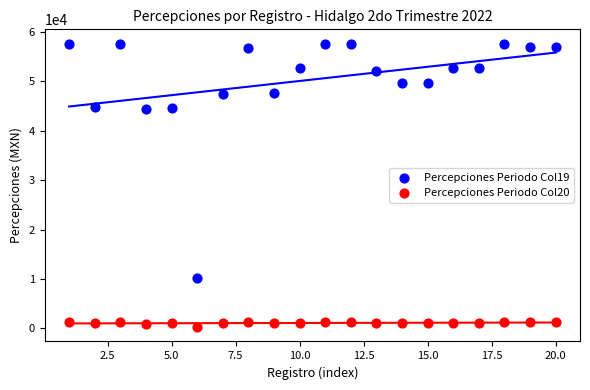

Across all data points, what is the range of X values (max minus min)?

19.0